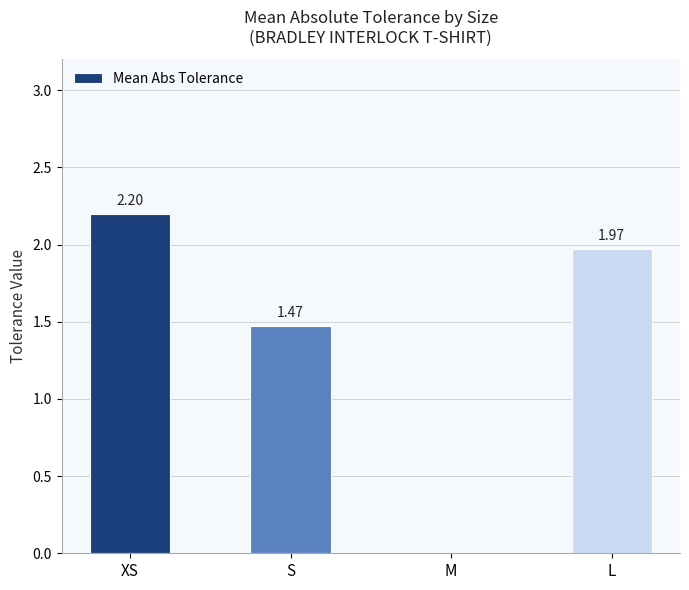

At which label does the data first exceed 1?

XS